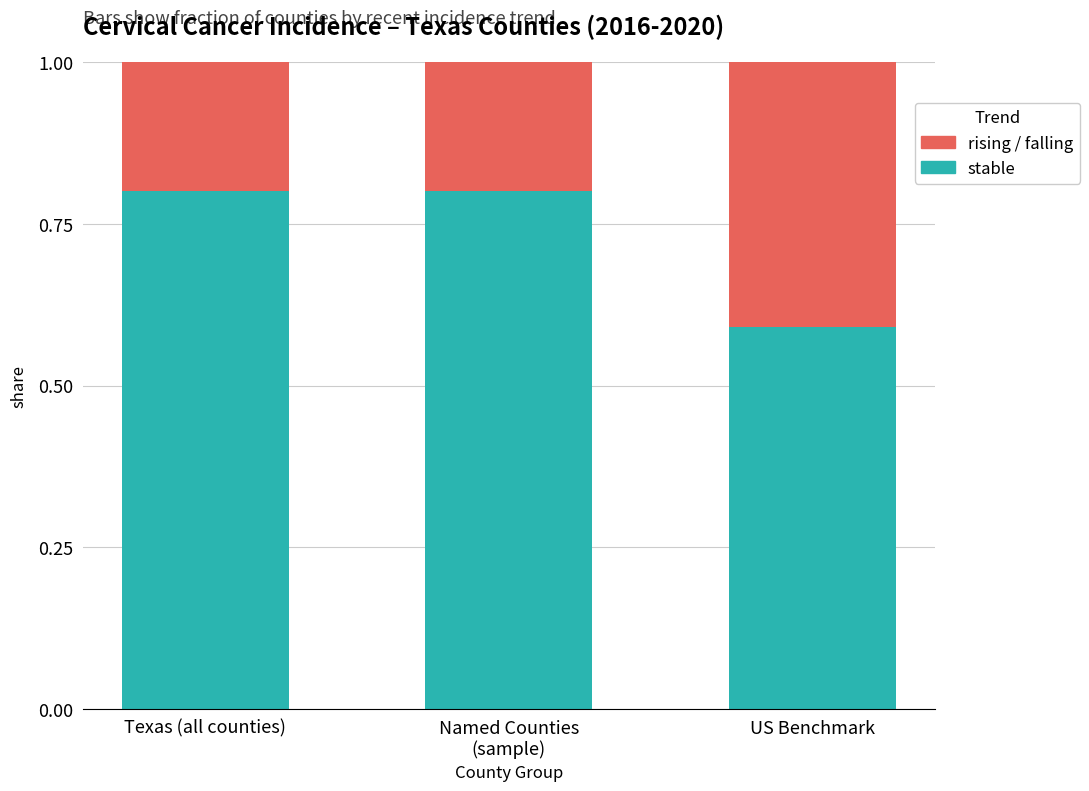

What is the total value across all series at Texas (all counties)?

1.0